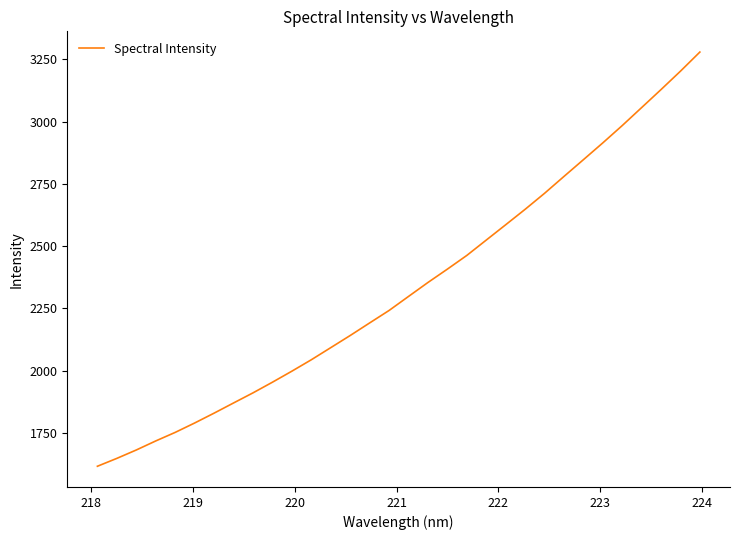

Count the number of values greater than 2298.

16